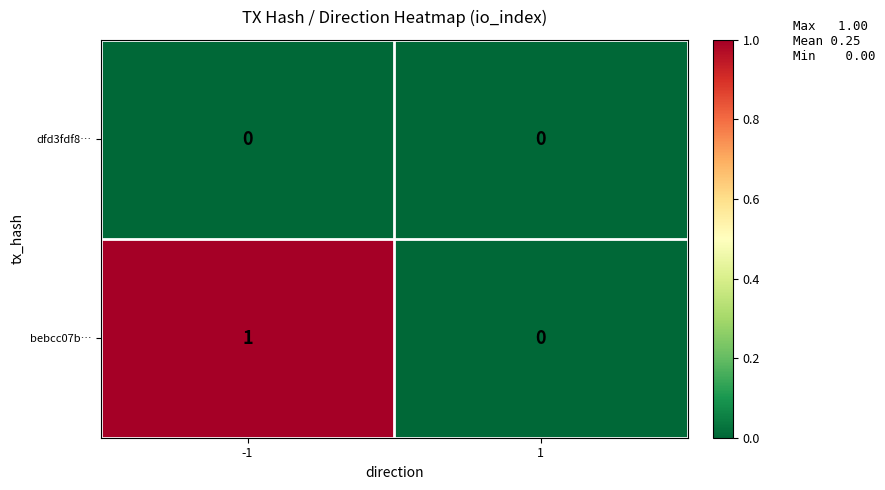

Reading left to right, list all the values displayed in this chart.

dfd3fdf8…: 0	0
bebcc07b…: 1	0